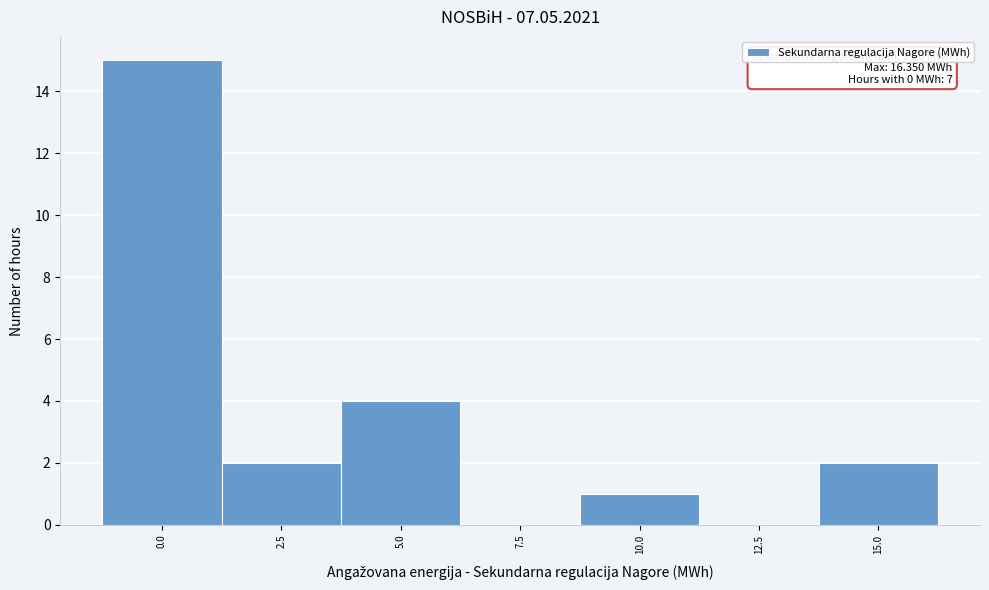

Reading right to left, extract all data points from this chart.

15.0=2	12.5=0	10.0=1	7.5=0	5.0=4	2.5=2	0.0=15